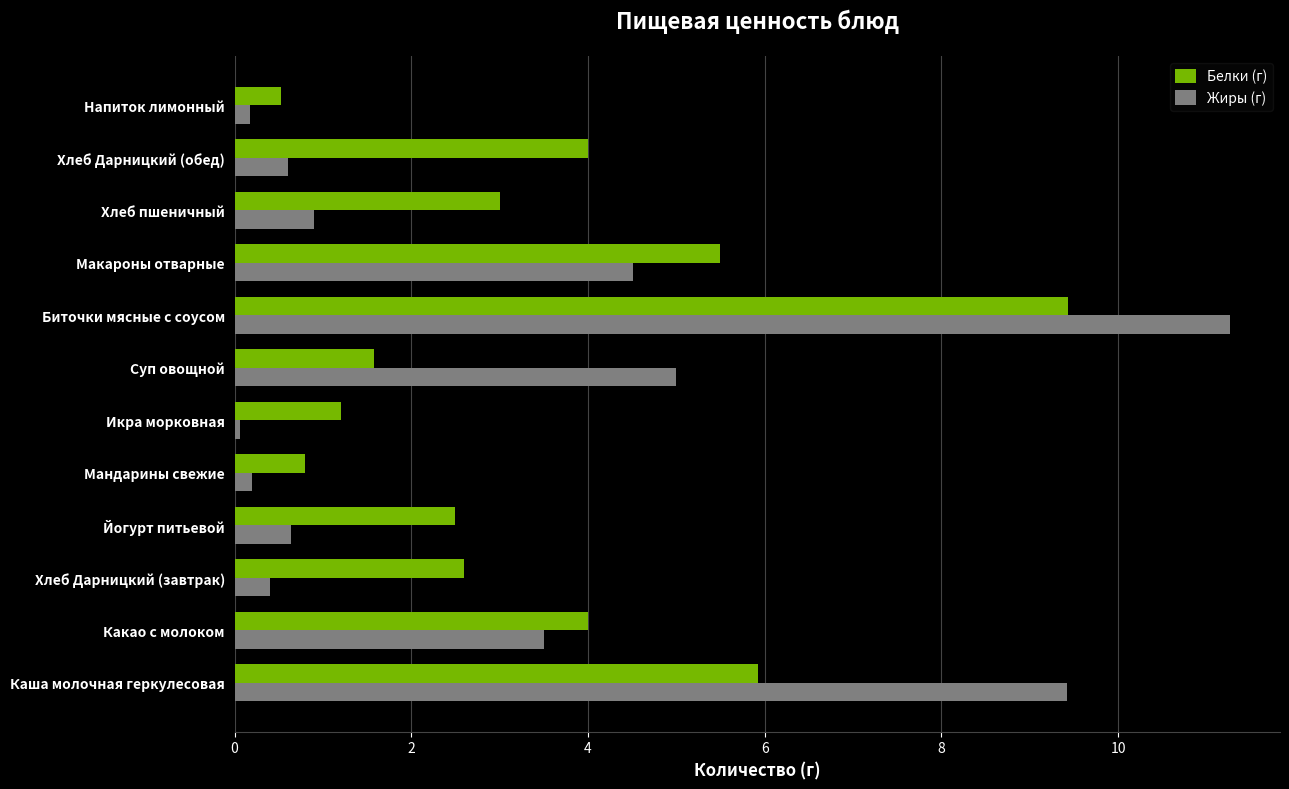

What is the difference between the second highest and second lowest values in the Белки (г) series?

5.1